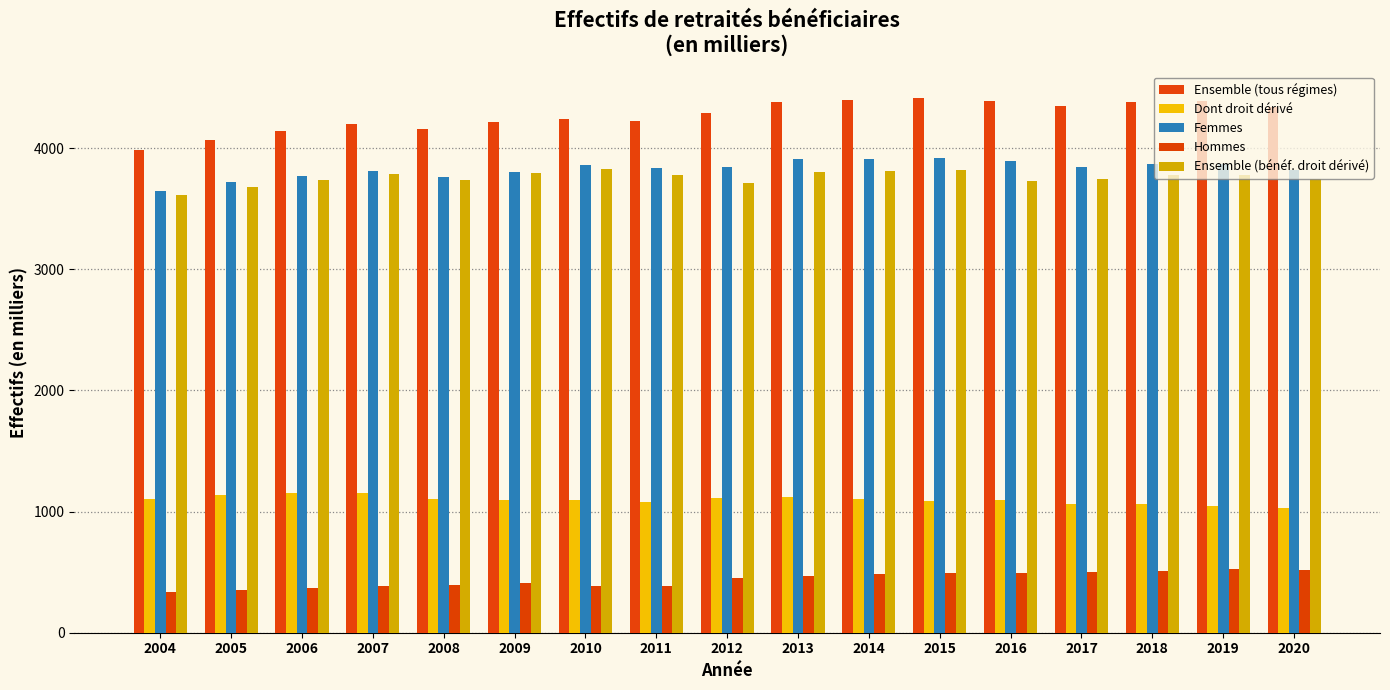

List the series in order of their peak value, highest first.

Ensemble (tous régimes), Femmes, Ensemble (bénéf. droit dérivé), Dont droit dérivé, Hommes